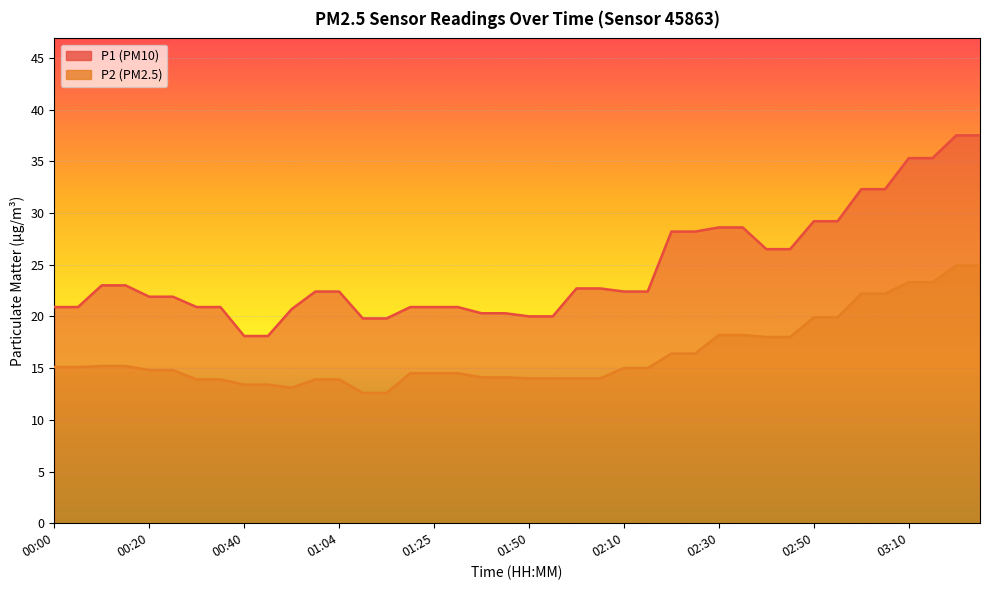

Reading left to right, list all the values displayed in this chart.

P1: 20.9	20.9	23.0	23.0	21.9	21.9	20.9	20.9	18.1	18.1	20.7	22.4	22.4	19.8	19.8	20.9	20.9	20.9	20.3	20.3	20.0	20.0	22.7	22.7	22.4	22.4	28.2	28.2	28.6	28.6	26.5	26.5	29.2	29.2	32.3	32.3	35.3	35.3	37.5	37.5
P2: 15.1	15.1	15.2	15.2	14.8	14.8	13.9	13.9	13.4	13.4	13.1	13.9	13.9	12.6	12.6	14.5	14.5	14.5	14.1	14.1	14.0	14.0	14.0	14.0	15.0	15.0	16.4	16.4	18.2	18.2	18.0	18.0	19.9	19.9	22.2	22.2	23.3	23.3	24.9	24.9